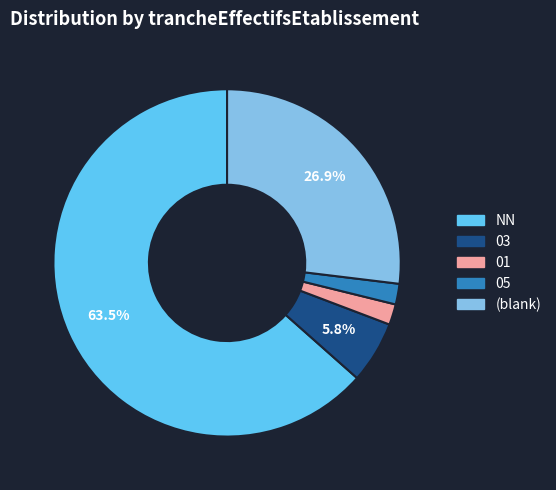

What is the largest slice in the pie chart?

NN